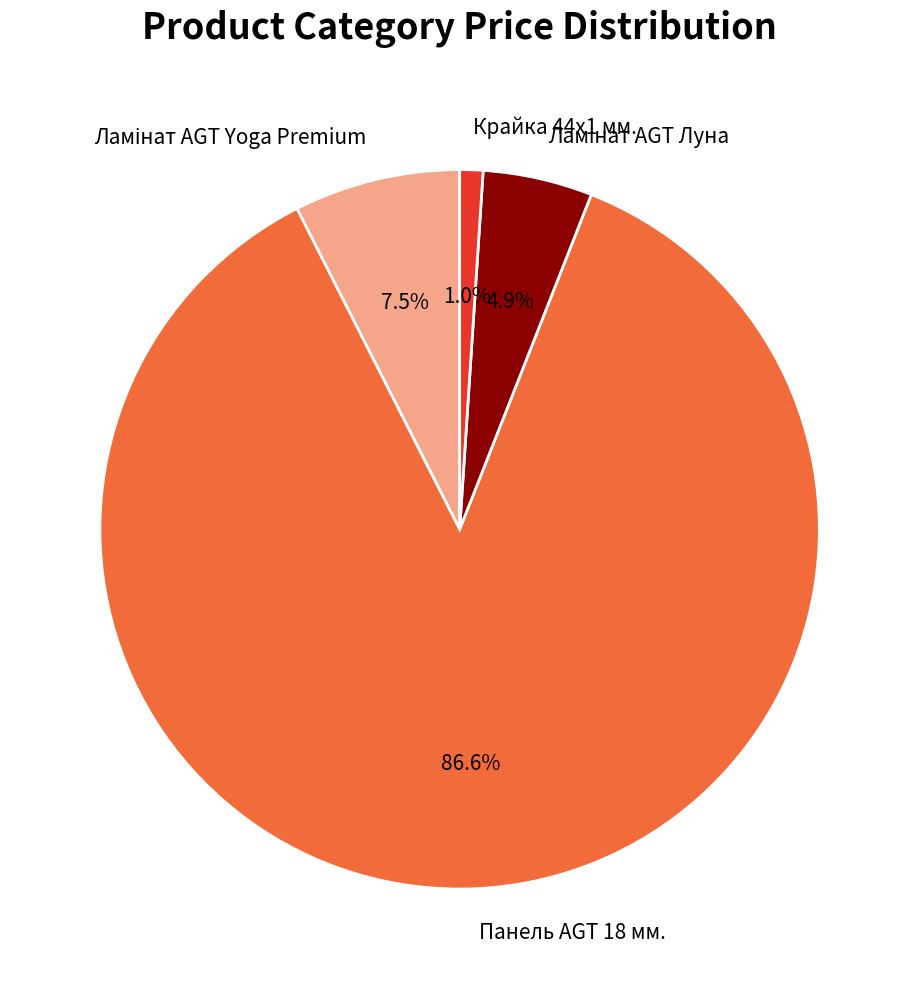

Is there a majority slice in this chart?

Yes